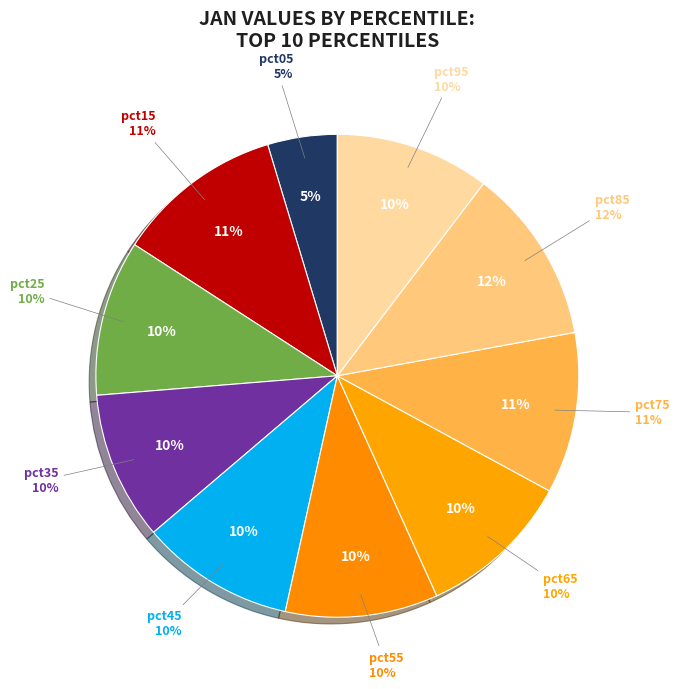

The pct45 slice represents 4% of the pie. True or false?

False